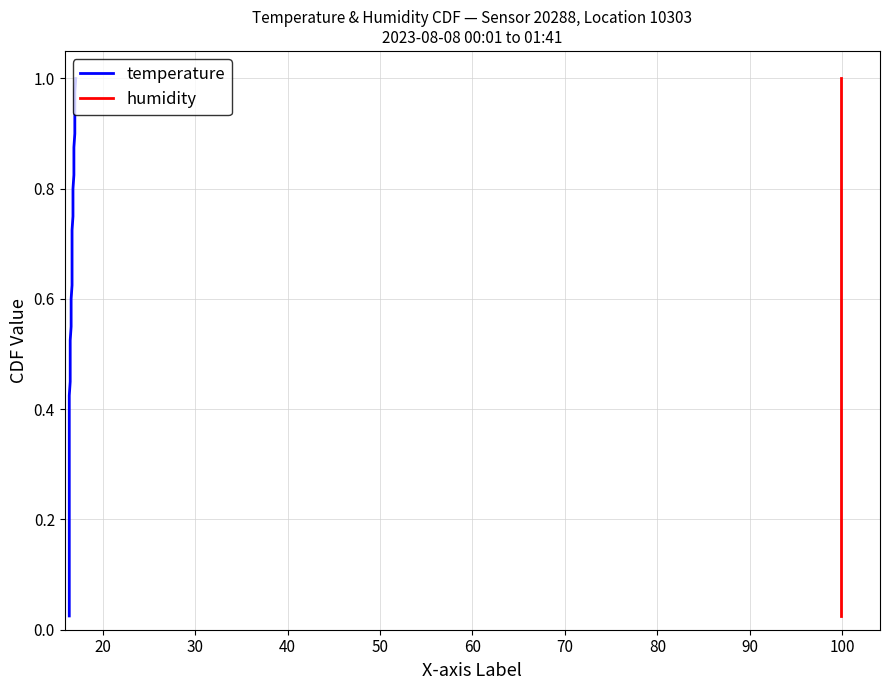

True or false: temperature and humidity intersect in this chart.

False